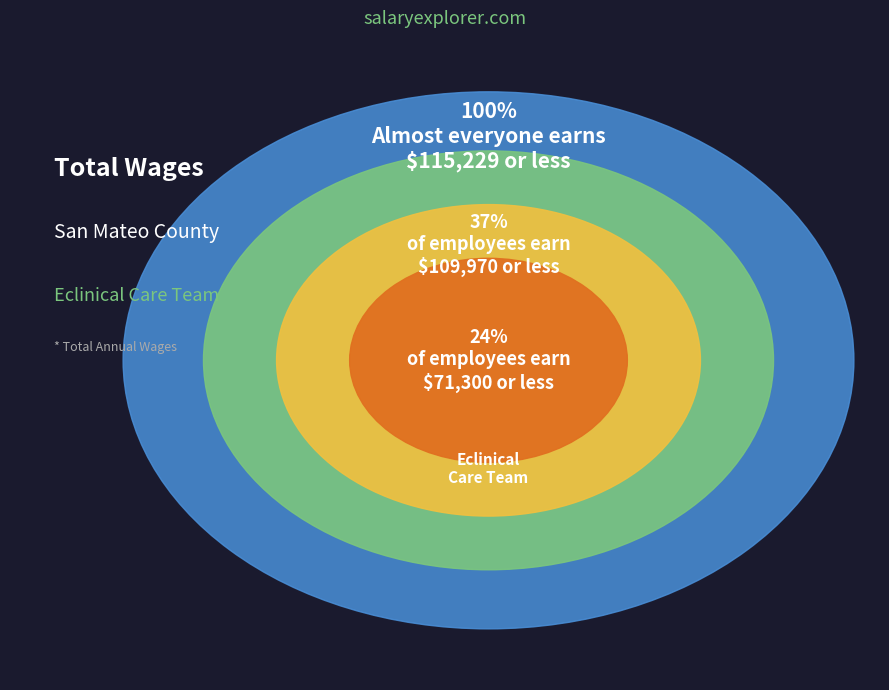

Is it true that Systems Engineer is 29% of the pie?

False